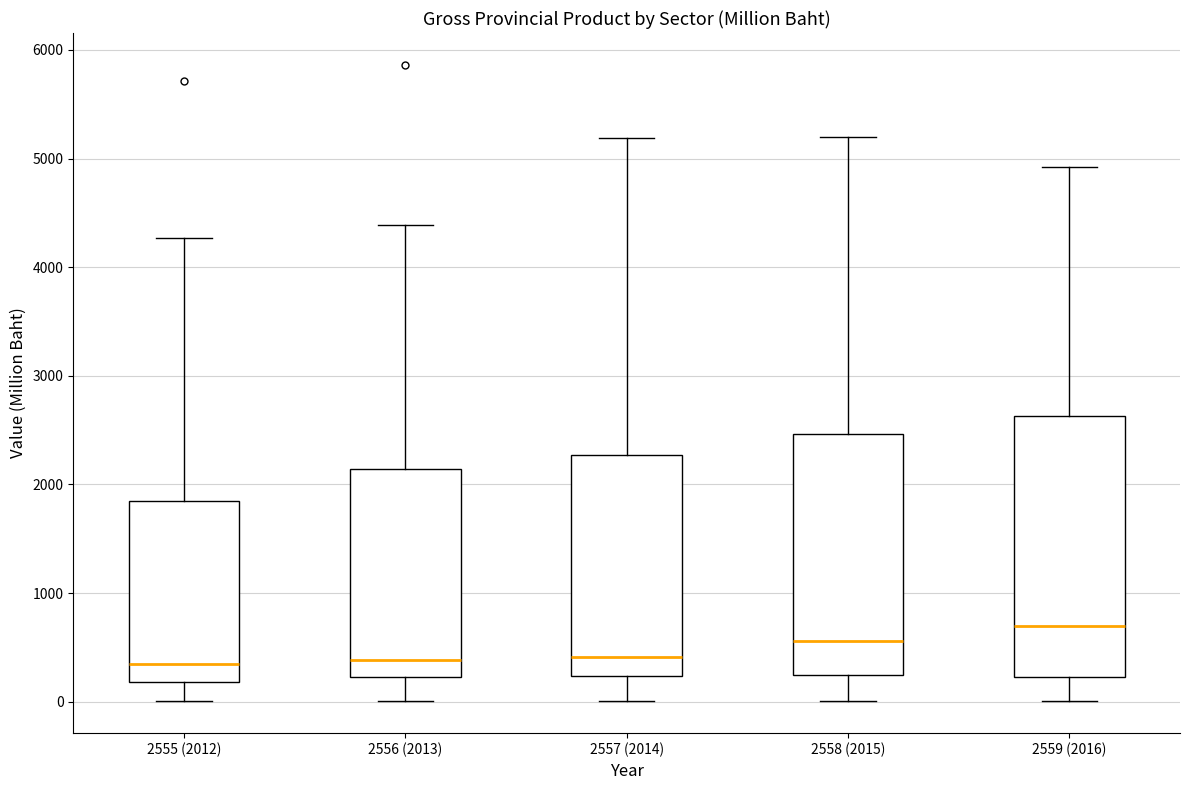

Which box is the tallest, from its lower edge to its upper edge?

2559 (2016)